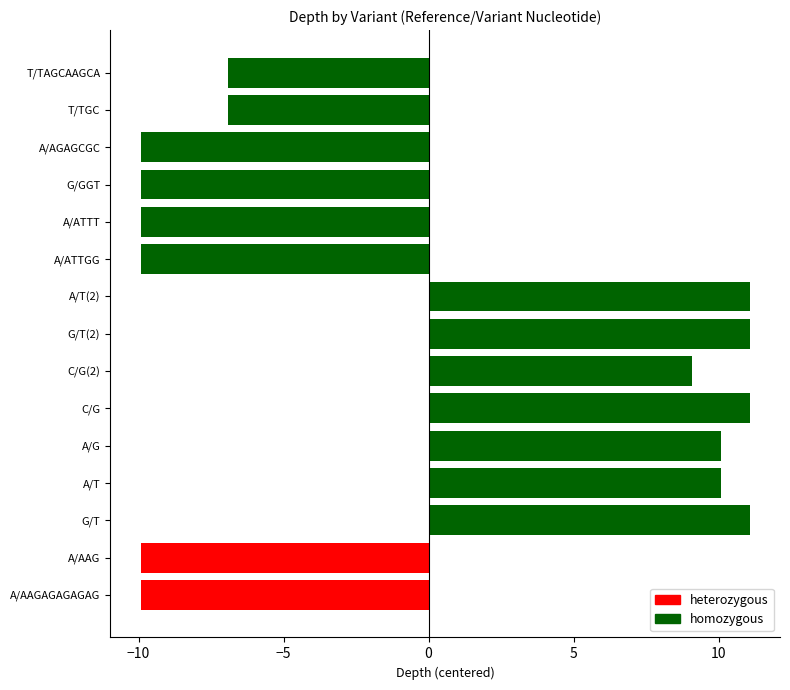

Reading right to left, list all the values displayed in this chart.

T/TAGCAAGCA=-6.9	T/TGC=-6.9	A/AGAGCGC=-9.9	G/GGT=-9.9	A/ATTT=-9.9	A/ATTGG=-9.9	A/T(2)=11.1	G/T(2)=11.1	C/G(2)=9.1	C/G=11.1	A/G=10.1	A/T=10.1	G/T=11.1	A/AAG=-9.9	A/AAGAGAGAGAG=-9.9